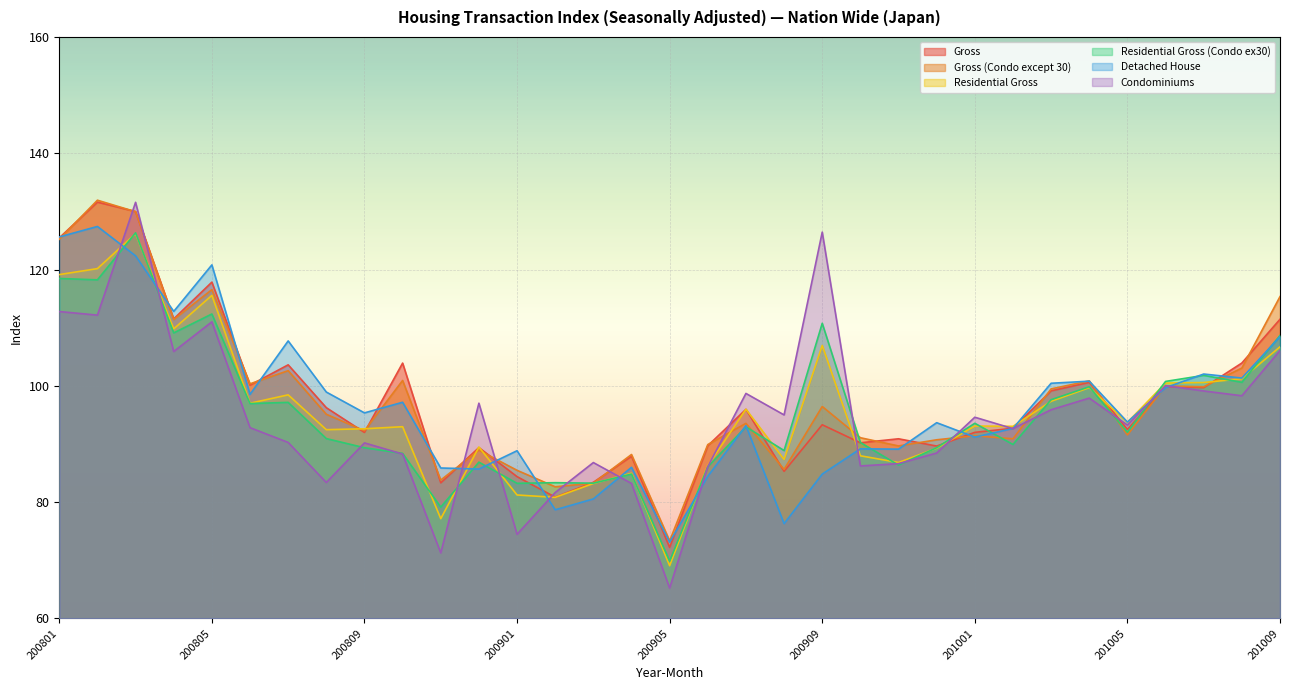

Read the Condominiums value at 200804.

105.9